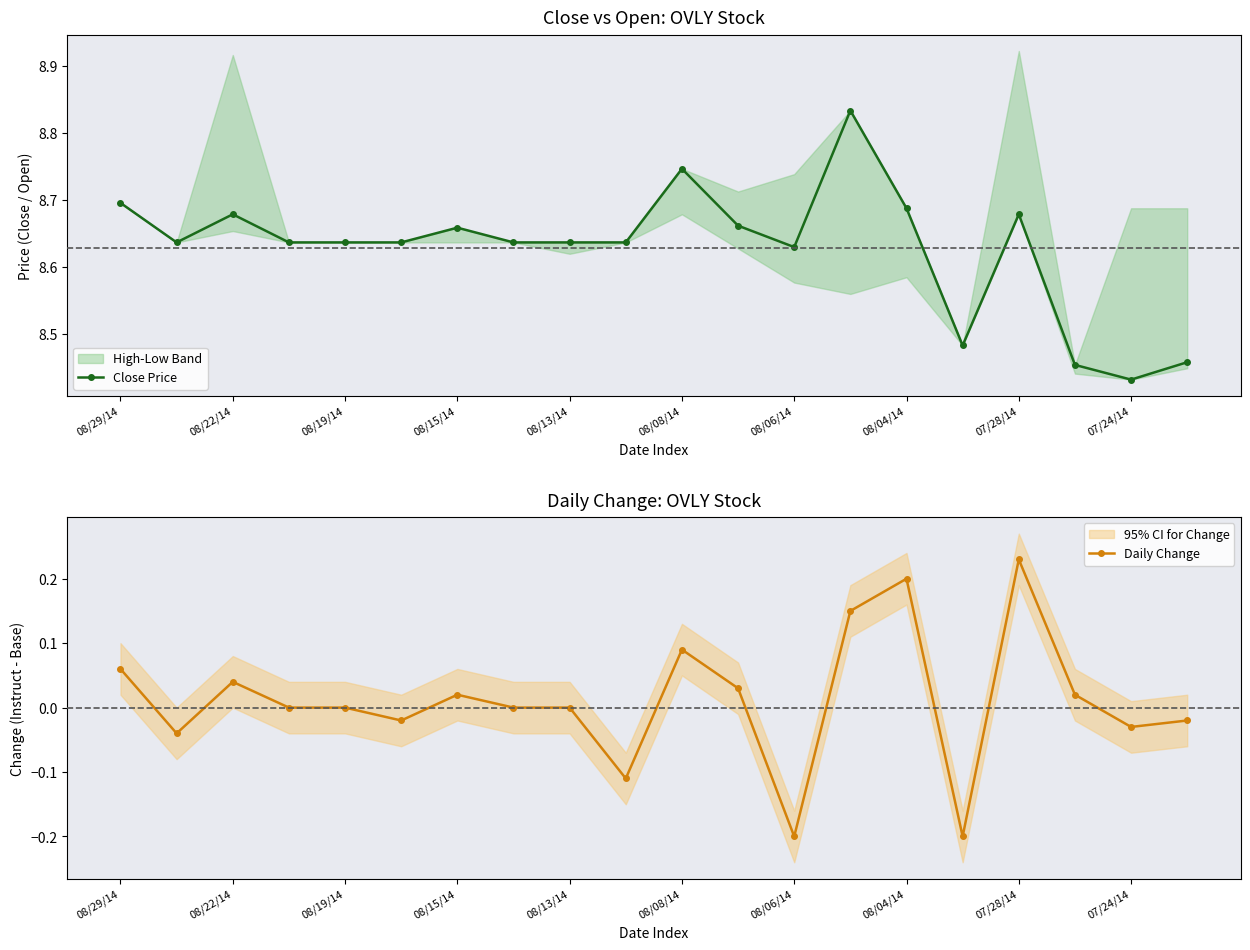

Count the Close Price values in the range 8 to 9.

20